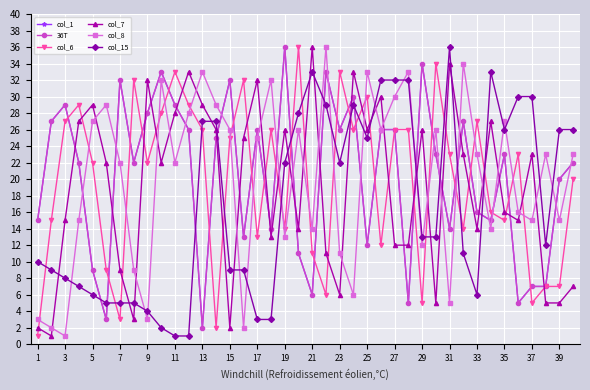

Does the chart have visible grid lines?

Yes